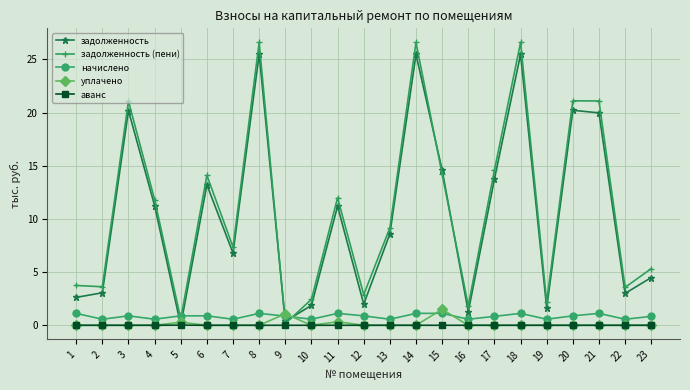

At which category does задолженность (пени) reach its first local peak?

3